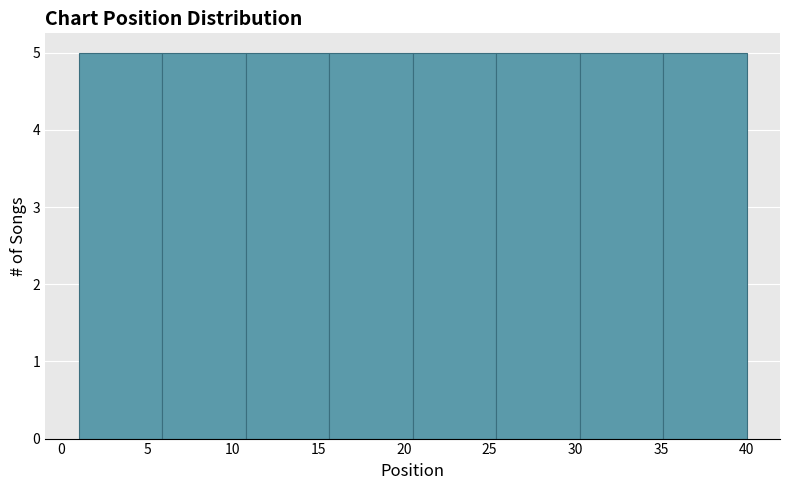

What is the height of the bar covering 11.0 to 15.5 on the x-axis? Neither the bar edges nor the heights are printed on the chart, so give them approximately, as read against the axes.

5